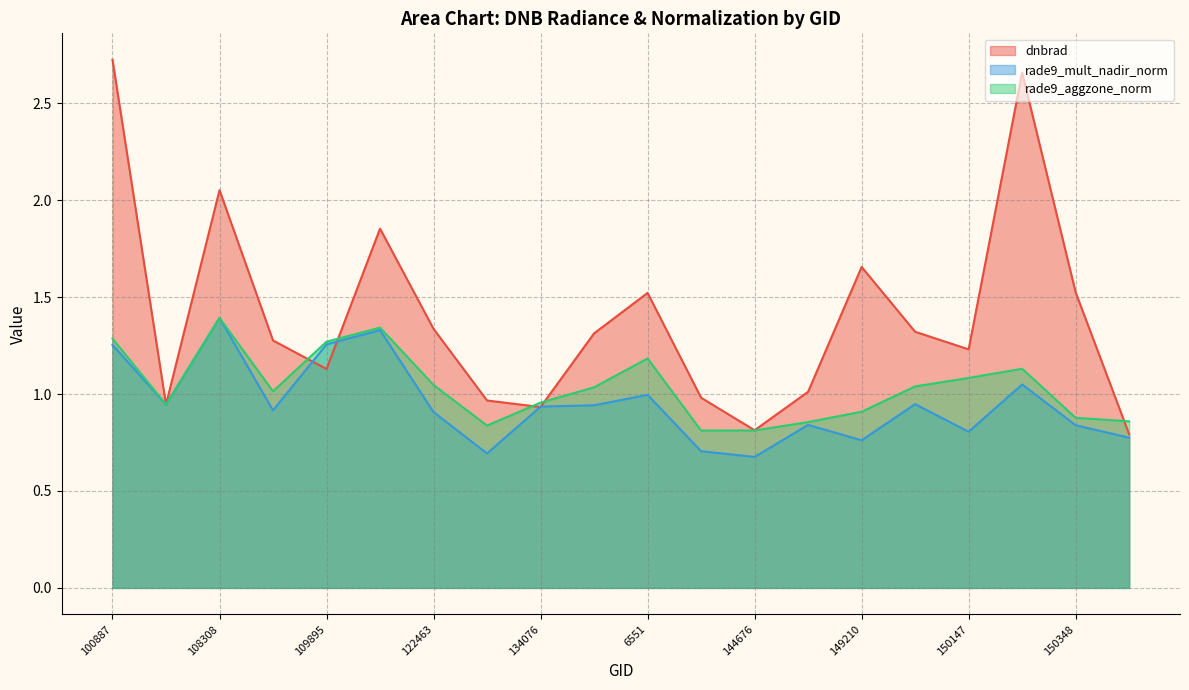

How many lines are shown in the chart?

3